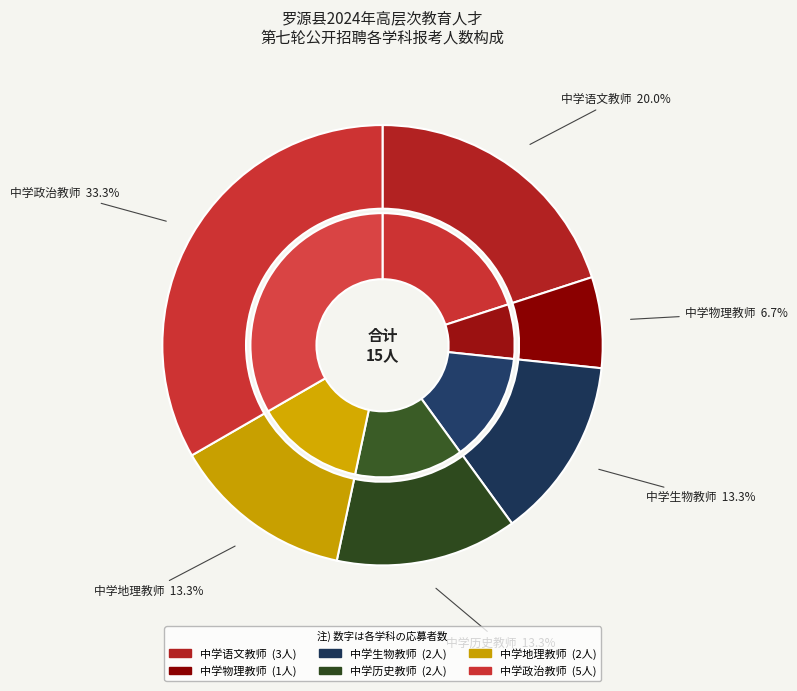

Which has a higher value, 中学物理教师 or 中学历史教师?

中学历史教师